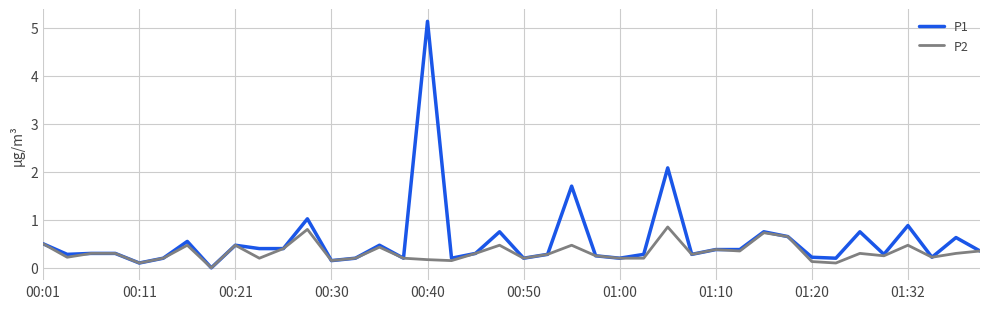

What is the greatest value displayed?

5.1